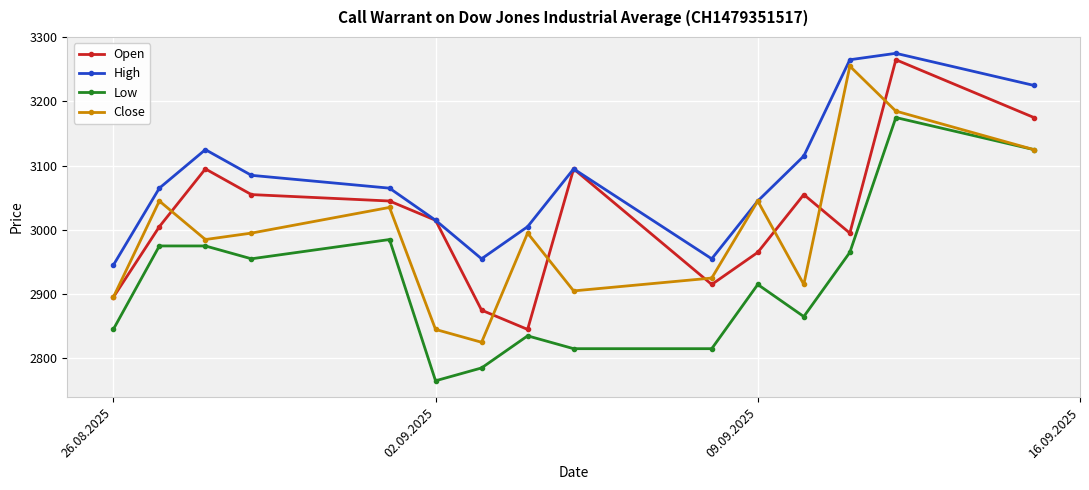

How many series are shown in this chart?

4